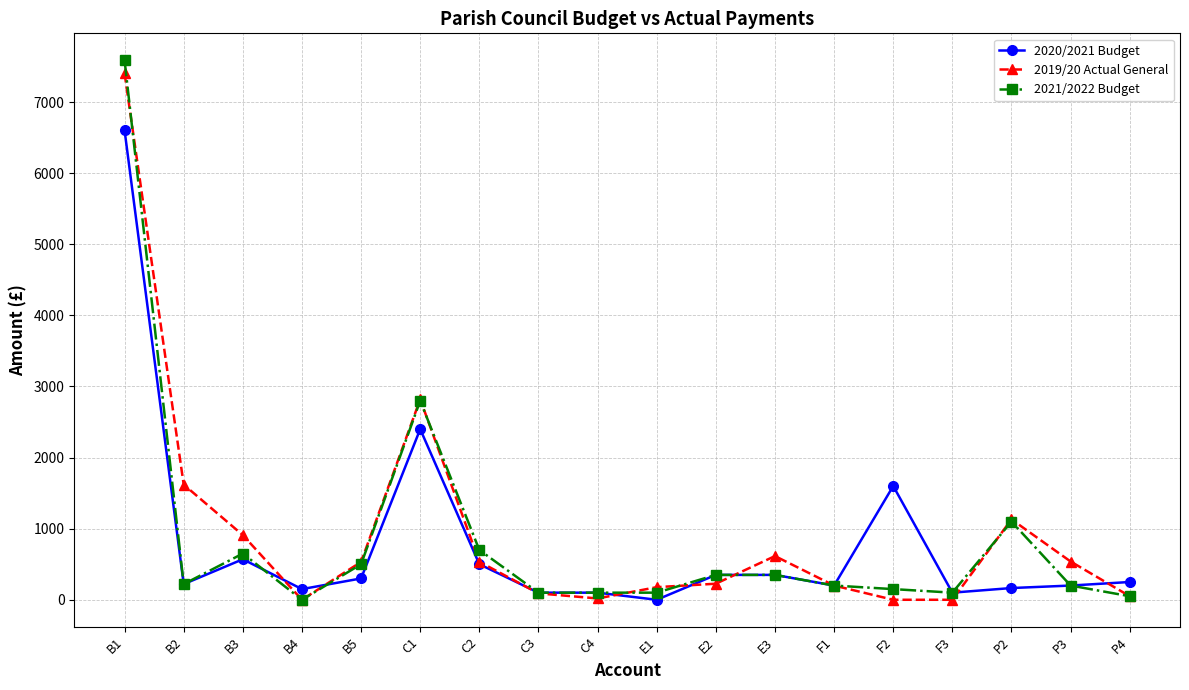

Where is the first local minimum for 2021/2022 Budget?

B2